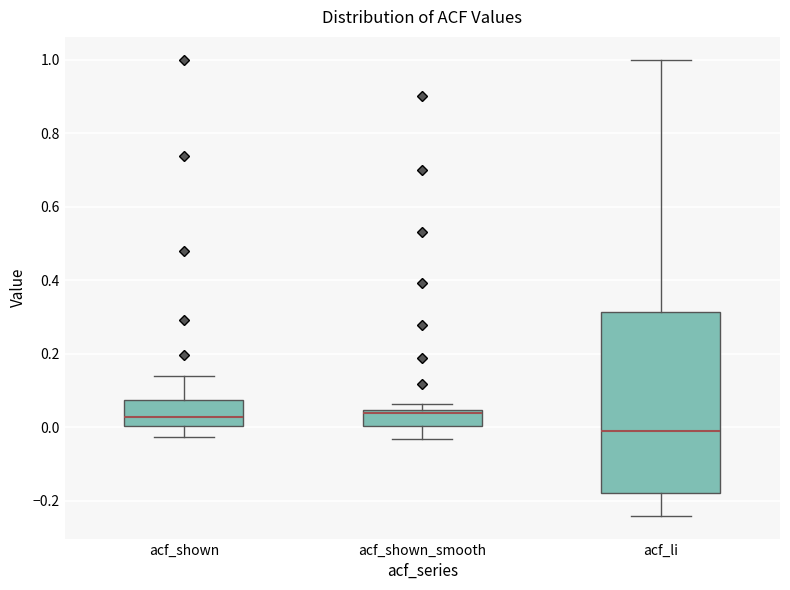

Comparing the boxes themselves (not the whiskers), which one is the tallest?

acf_li